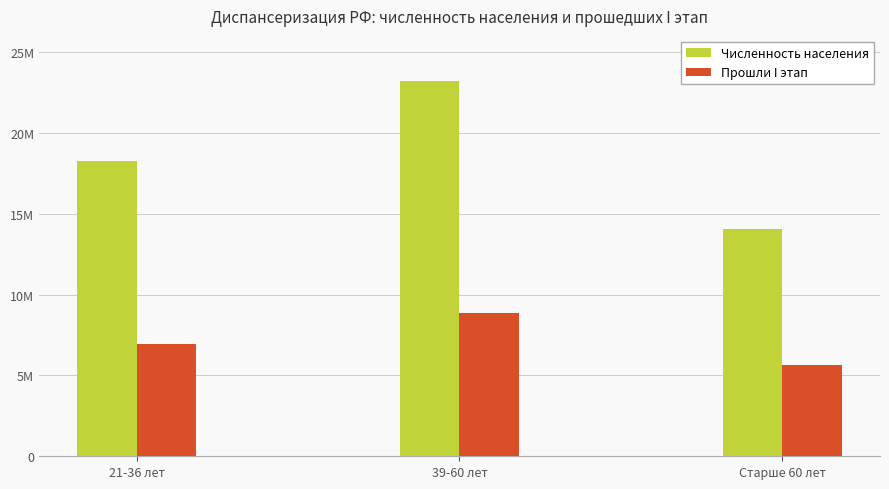

What is the lowest value of the Прошли I этап series?

5617477